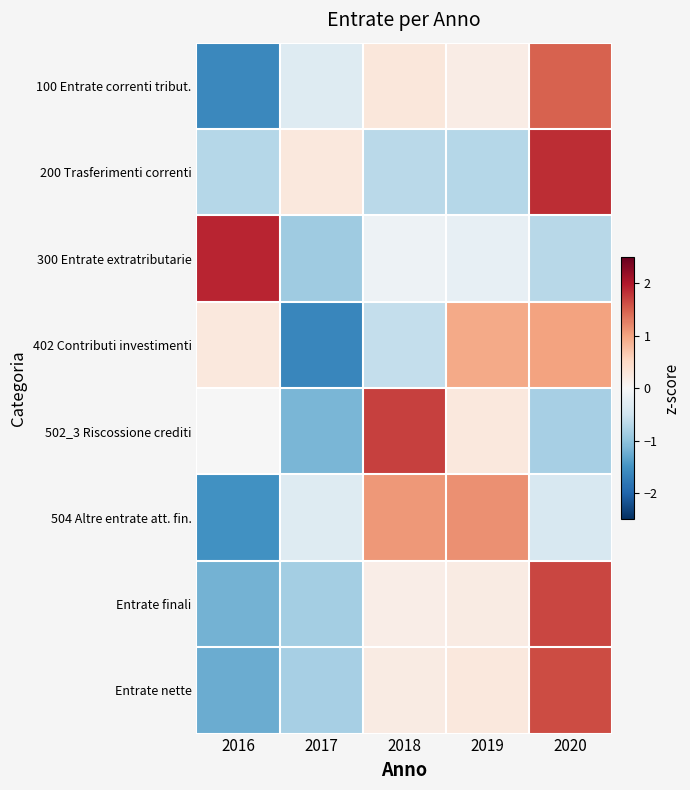

Reading left to right, list all the values displayed in this chart.

100 Entrate correnti tribut.: 2016=-1.6	2017=-0.3	2018=0.3	2019=0.2	2020=1.5
200 Trasferimenti correnti: 2016=-0.7	2017=0.3	2018=-0.7	2019=-0.7	2020=1.9
300 Entrate extratributarie: 2016=1.9	2017=-0.9	2018=-0.1	2019=-0.2	2020=-0.7
402 Contributi investimenti: 2016=0.3	2017=-1.6	2018=-0.6	2019=1.0	2020=1.0
502_3 Riscossione crediti: 2016=-0.0	2017=-1.1	2018=1.7	2019=0.3	2020=-0.8
504 Altre entrate att. fin.: 2016=-1.5	2017=-0.3	2018=1.1	2019=1.1	2020=-0.4
Entrate finali: 2016=-1.2	2017=-0.9	2018=0.2	2019=0.2	2020=1.7
Entrate nette: 2016=-1.2	2017=-0.8	2018=0.2	2019=0.3	2020=1.6